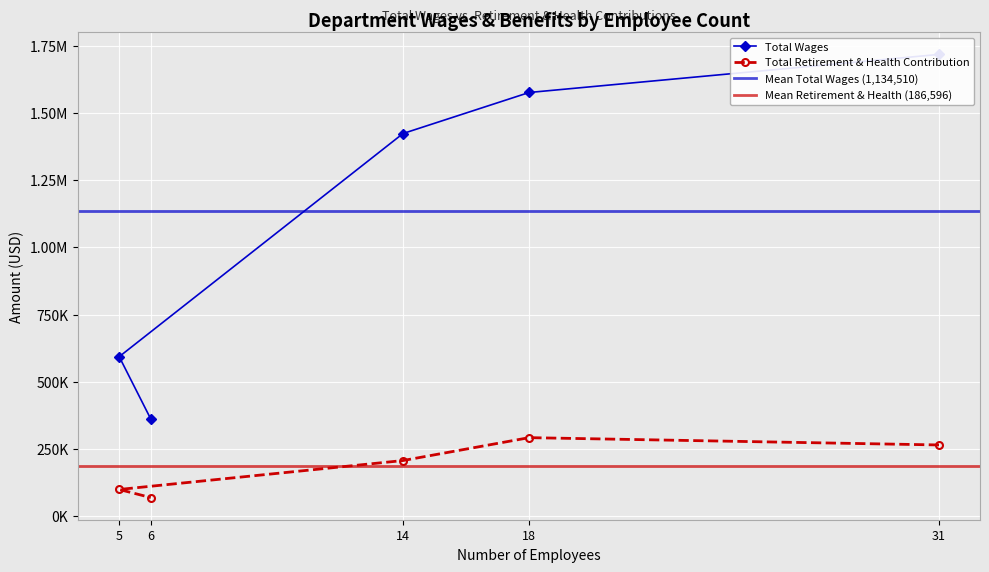

At which label does Total Wages first exceed 1423459?

31